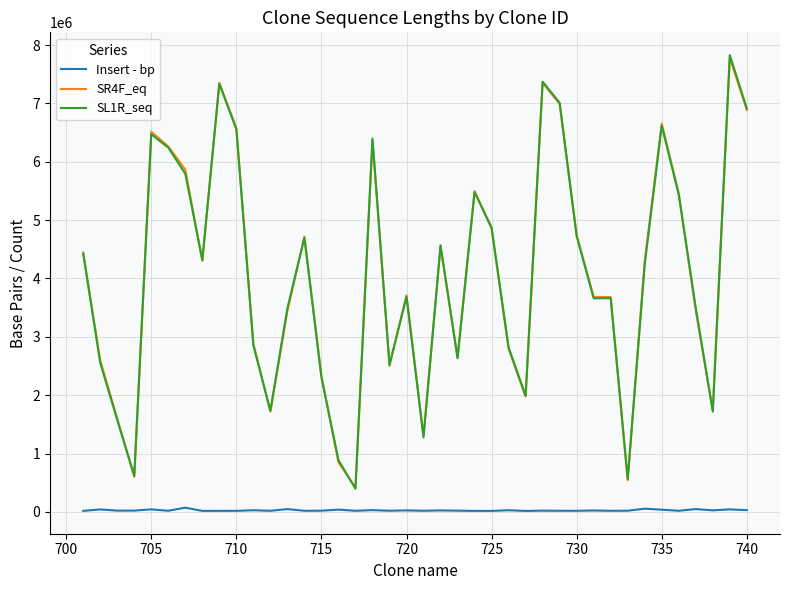

Count the number of categories in the chart.

40